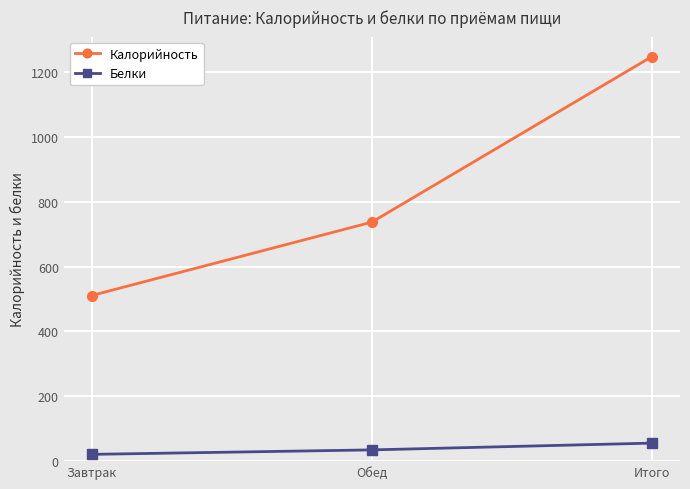

What is the difference between the maximum and second lowest values in the Калорийность series?

510.7